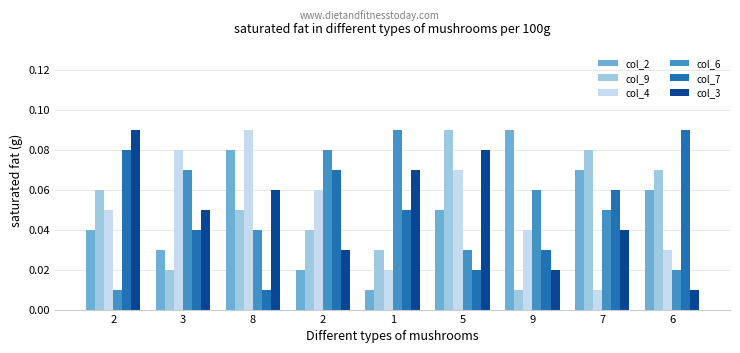

At which label is col_3 closest to 0?

6